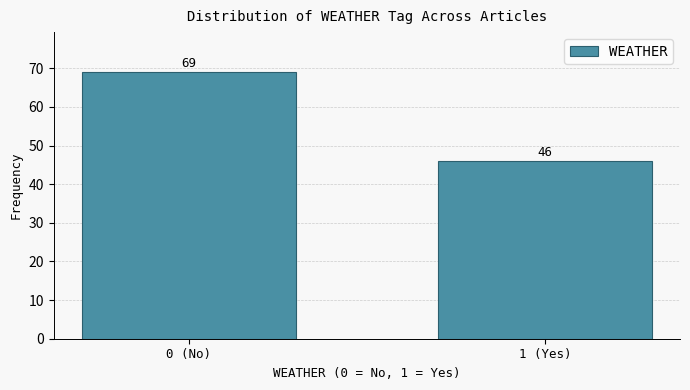

Reading right to left, transcribe all the data shown in this chart.

46	69